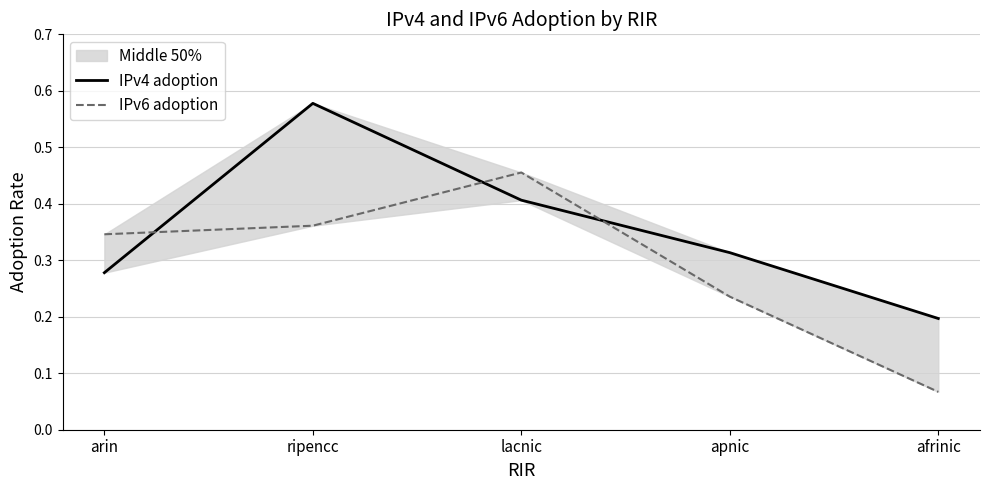

What is the label of the 1st point from the right?

afrinic